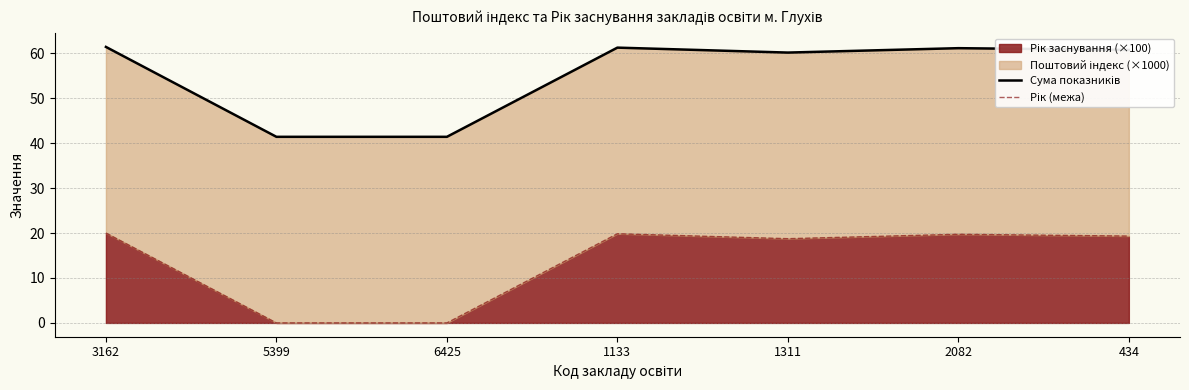

What is the approximate value of Сума показників at 3162?

61.4